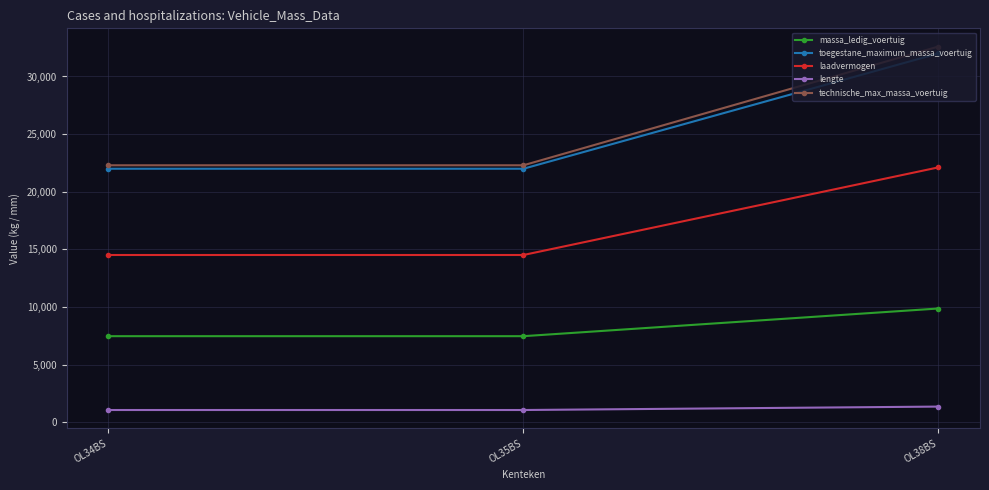

At how many categories does at least one series exceed 16456?

3